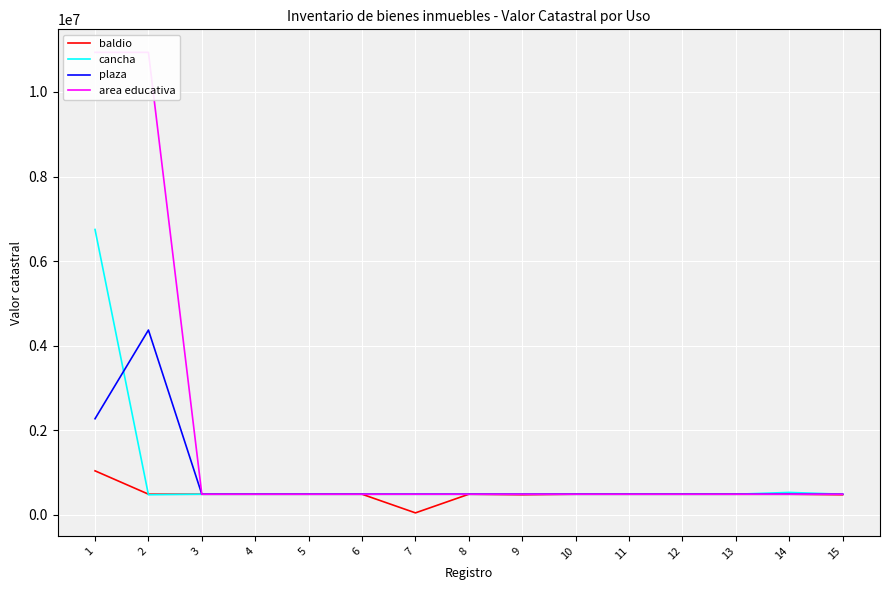

What is the lowest value of the cancha series?

478109